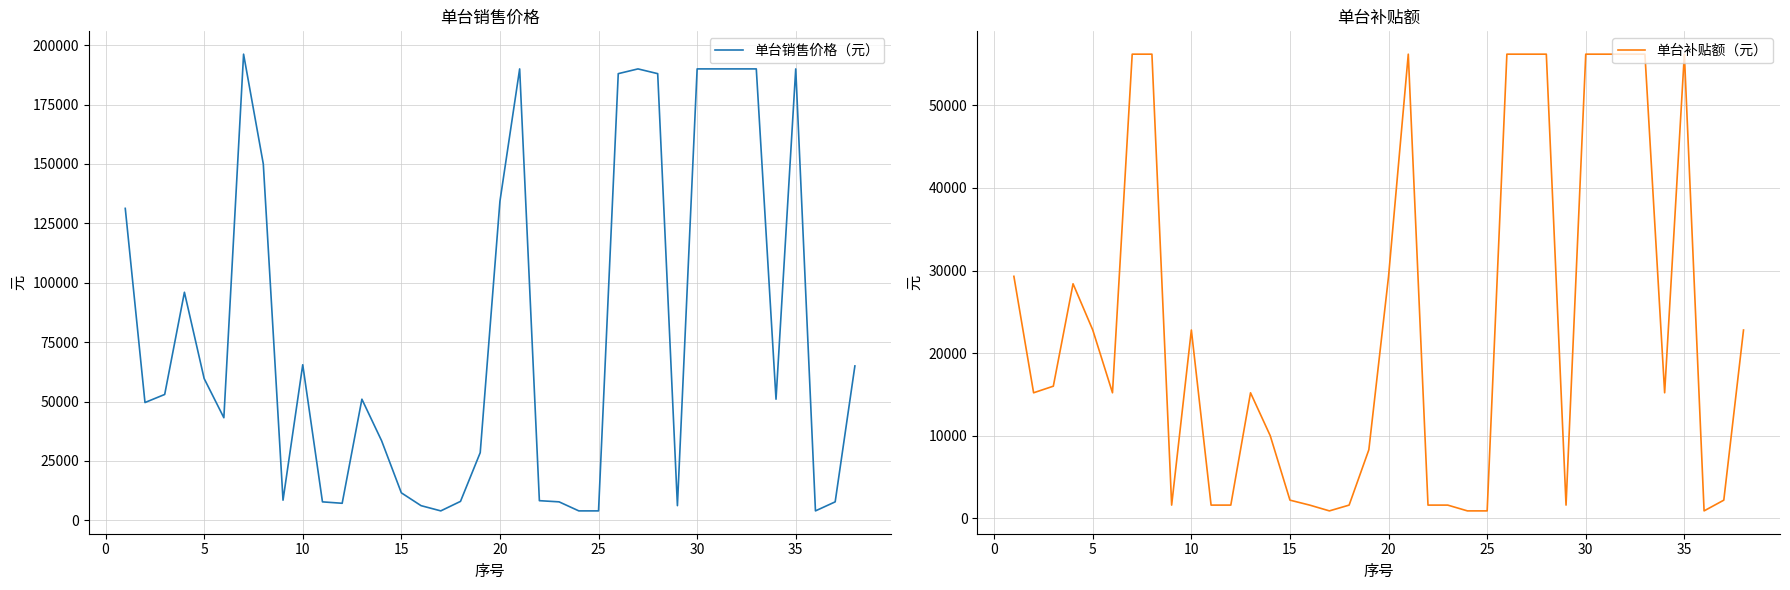

Rank the series by their average value, from lowest to highest.

单台补贴额（元）, 单台销售价格（元）